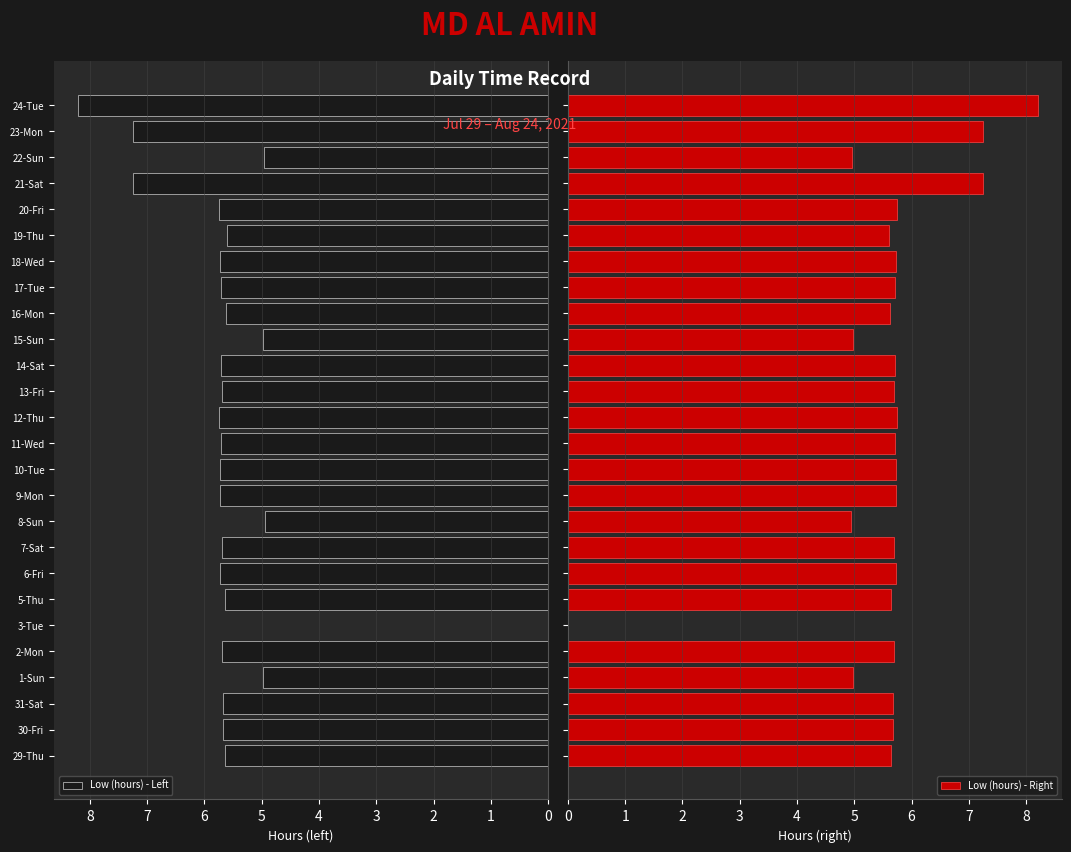

What are all the series names shown in the legend?

Low (hours) - Left, Low (hours) - Right